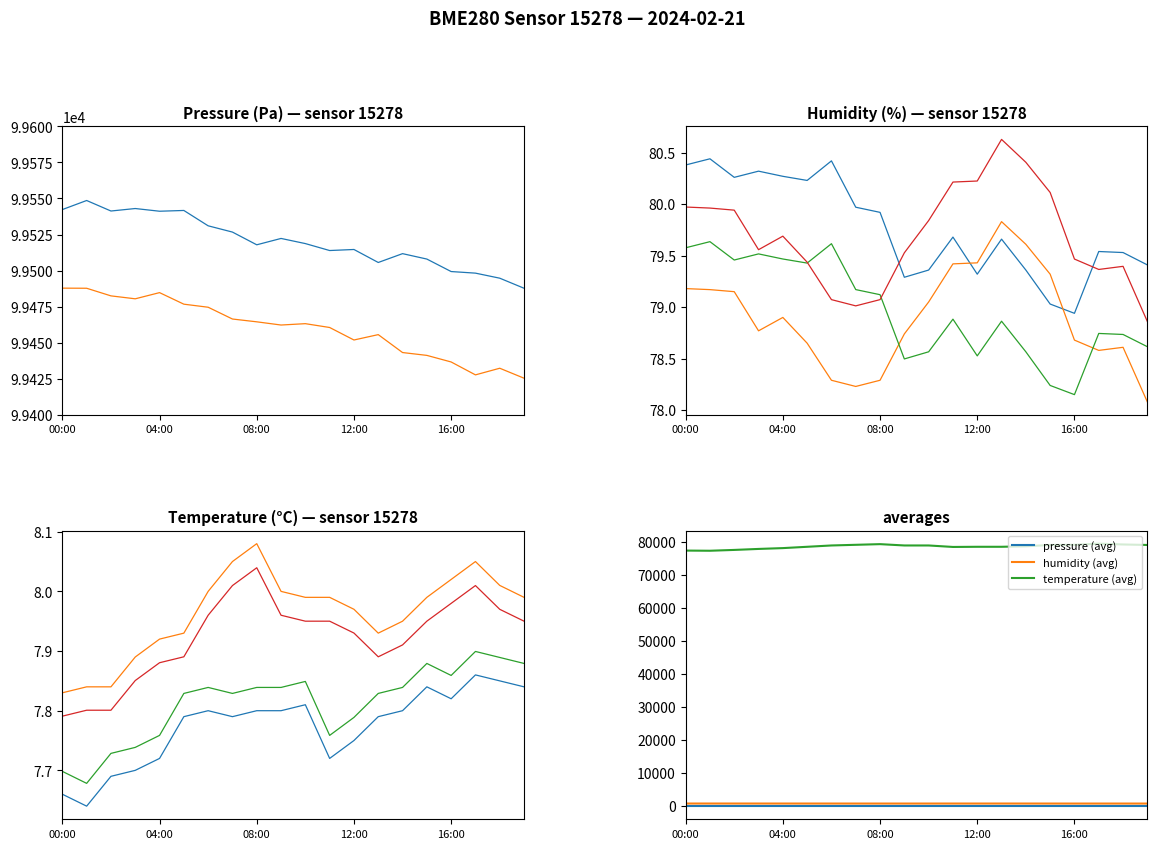

How many data points in pressure are less than 99518?

10